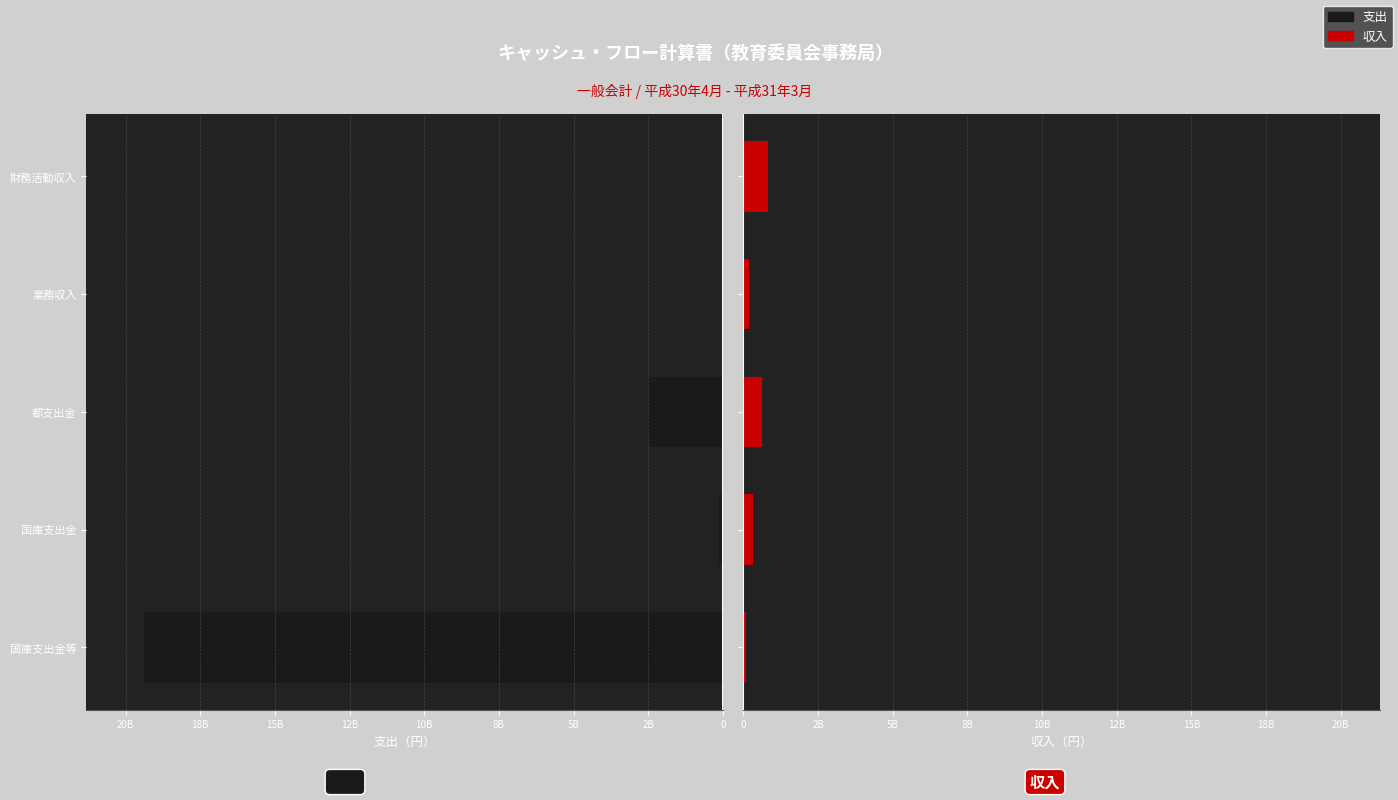

Is the value of 支出 at 国庫支出金等 greater than the value of 収入 at 業務収入?

Yes